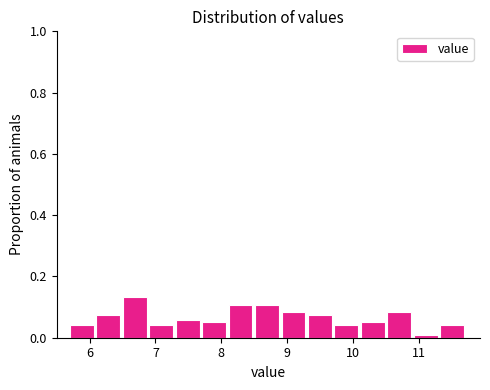

Reading left to right, list every bar in this chart as the range it spans on the x-axis followed by its height. Neither the bar edges nor the heights are printed on the chart, so give them approximately, as read against the axes.

5.7 to 6.1: 0.04
6.1 to 6.5: 0.08
6.5 to 6.9: 0.14
6.9 to 7.3: 0.04
7.3 to 7.7: 0.06
7.7 to 8.1: 0.06
8.1 to 8.5: 0.10
8.5 to 8.9: 0.10
8.9 to 9.3: 0.08
9.3 to 9.7: 0.08
9.7 to 10.1: 0.04
10.1 to 10.5: 0.06
10.5 to 10.9: 0.08
10.9 to 11.3: under 0.02
11.3 to 11.7: 0.04